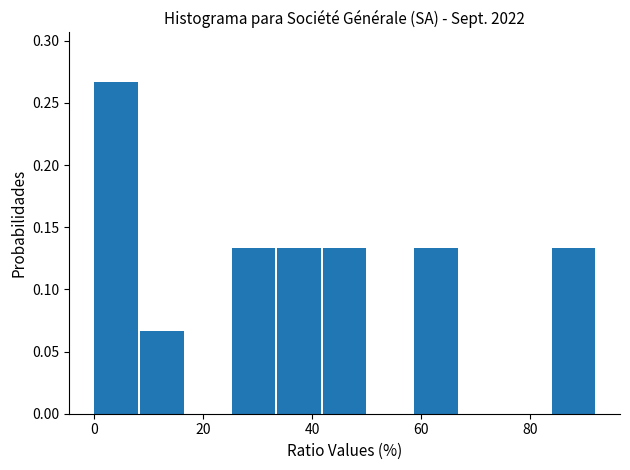

What is the height of the bar covering 58 to 68 on the x-axis? Neither the bar edges nor the heights are printed on the chart, so give them approximately, as read against the axes.

0.135